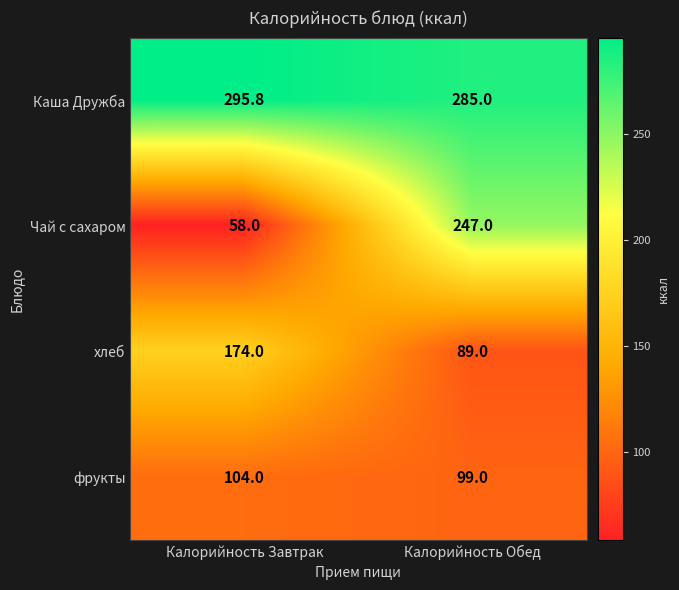

Which series has the widest spread of values?

Чай с сахаром